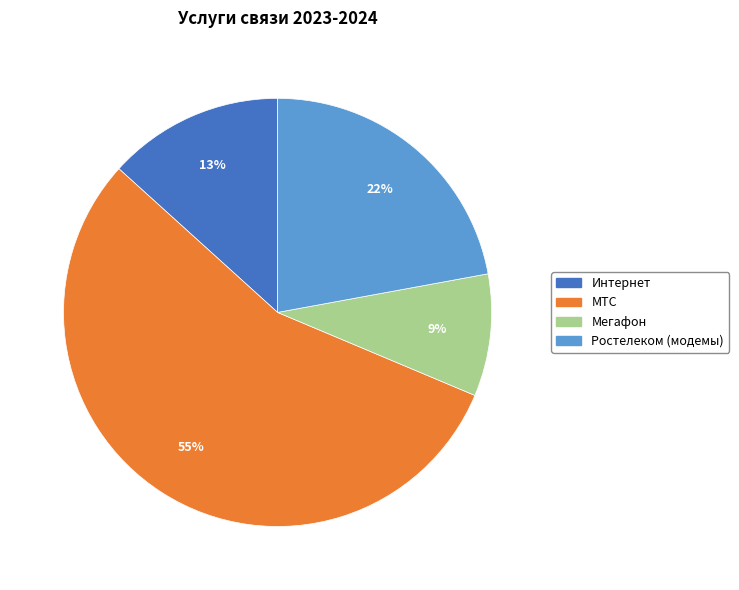

To the nearest percent, what is the difference between the largest and smallest slice percentages?

46%